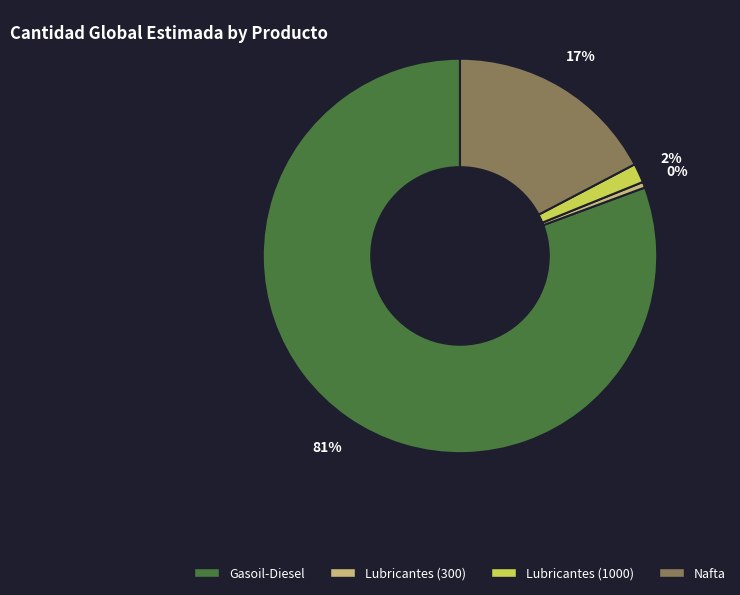

Combined, do Gasoil-Diesel and Lubricantes (1000) account for over 50%?

Yes